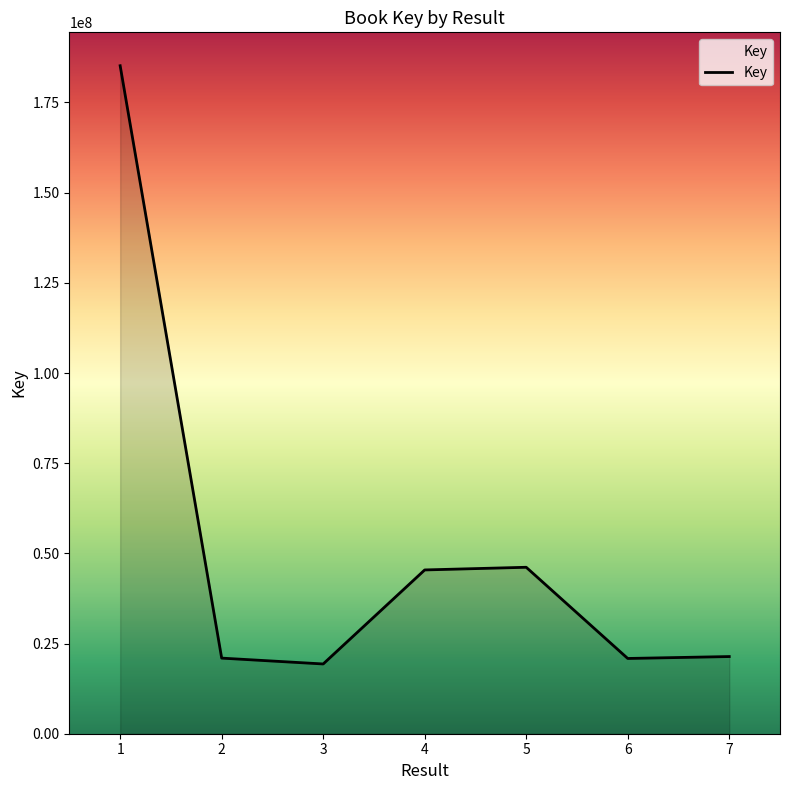

True or false: there are more than 1 points higher than both neighbors.

False